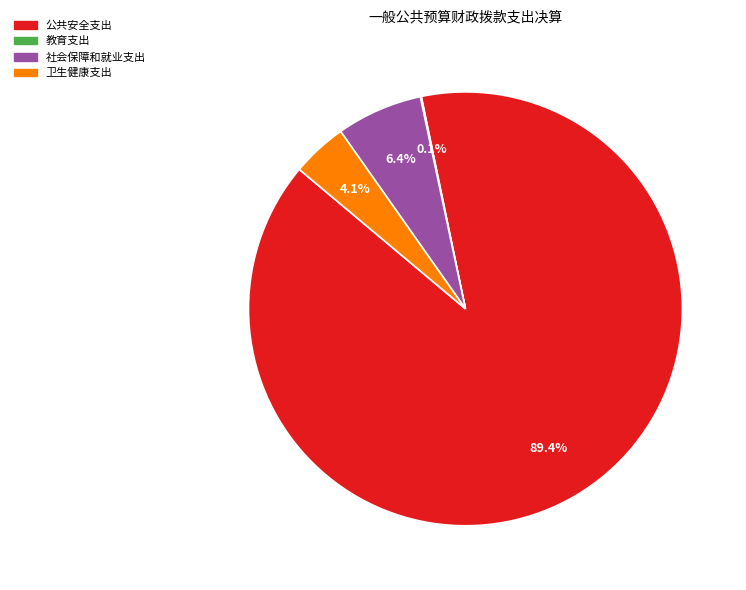

To the nearest percent, what is the average slice percentage?

25%